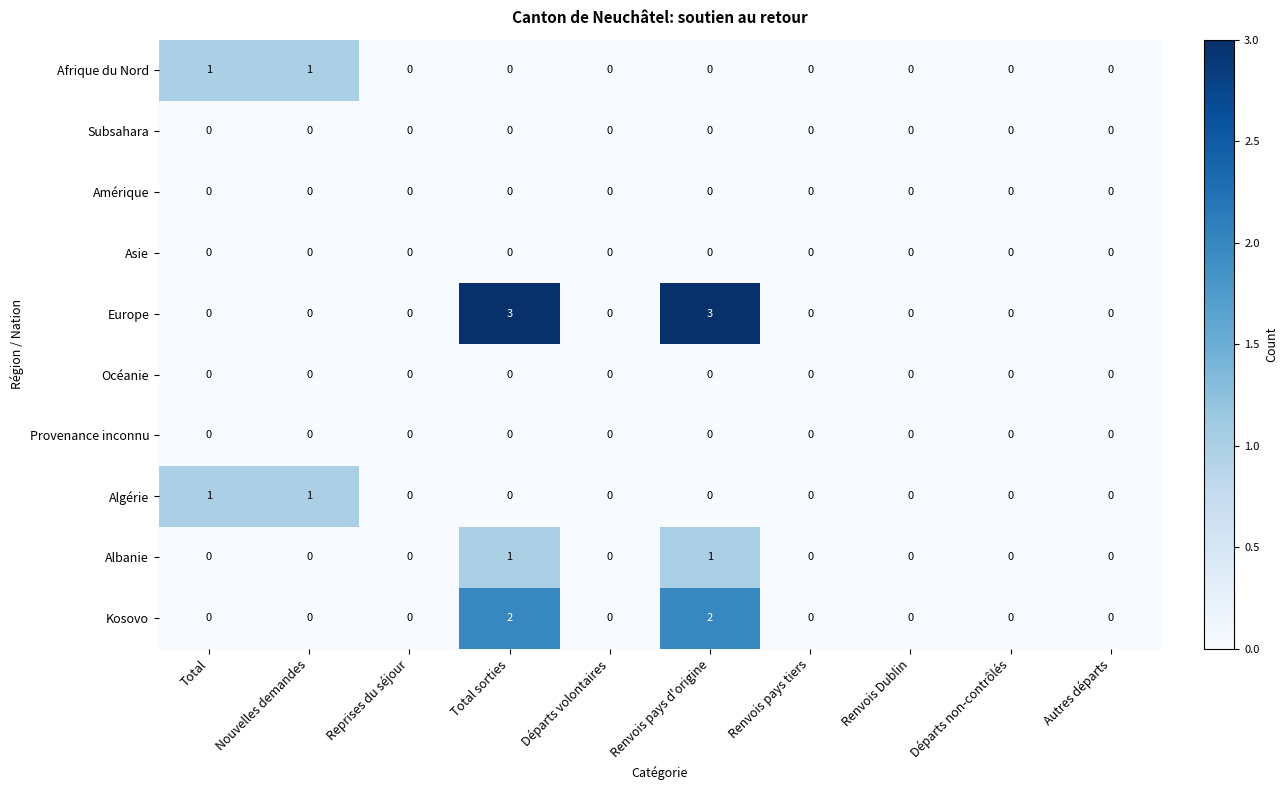

Which series has the largest total across all categories?

Europe